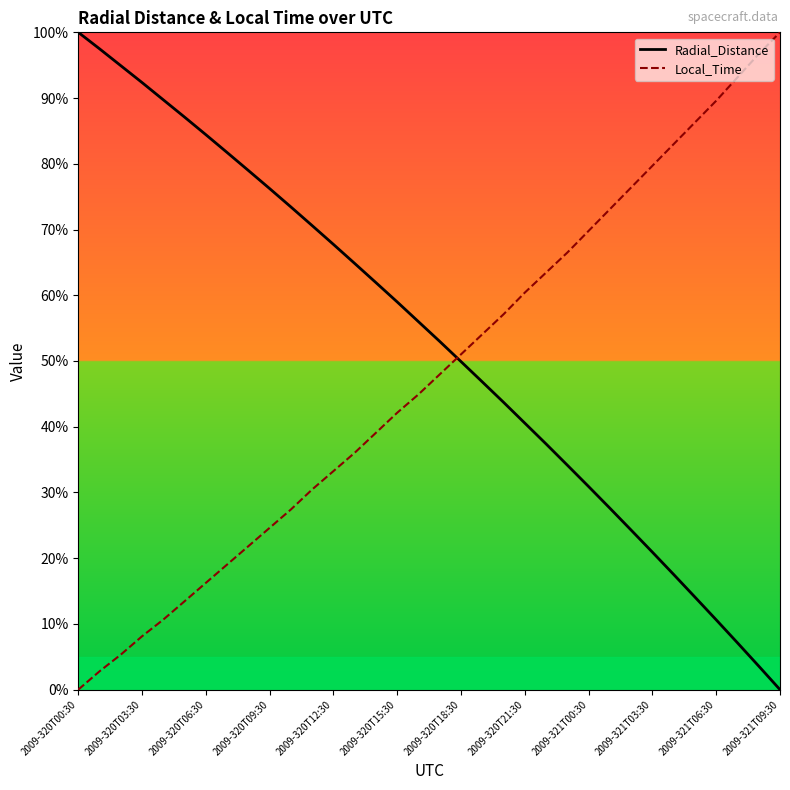

What value does the Radial_Distance series have at 2009-321T03:30?

20.9